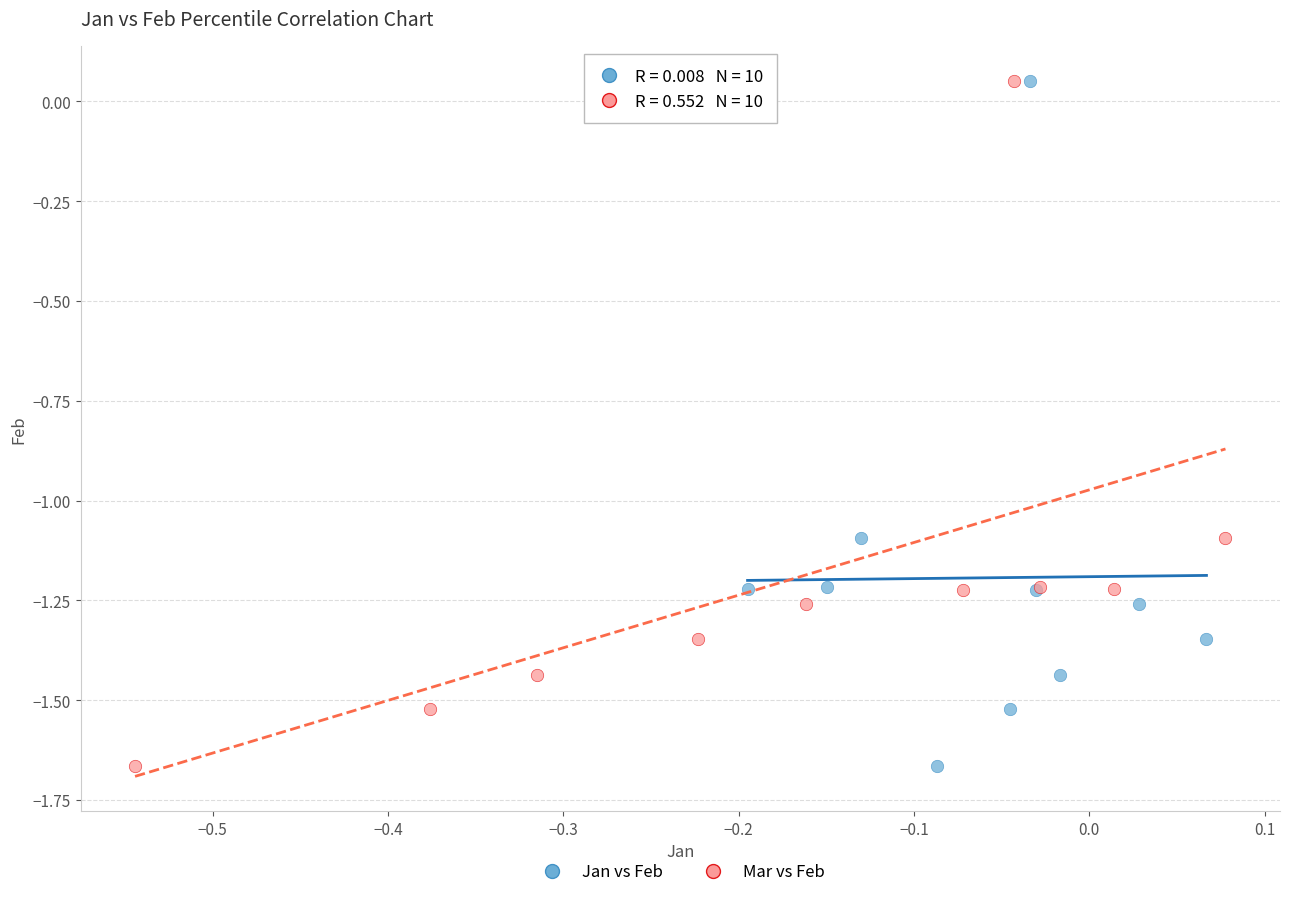

What are all the series names shown in the legend?

Jan vs Feb, Mar vs Feb